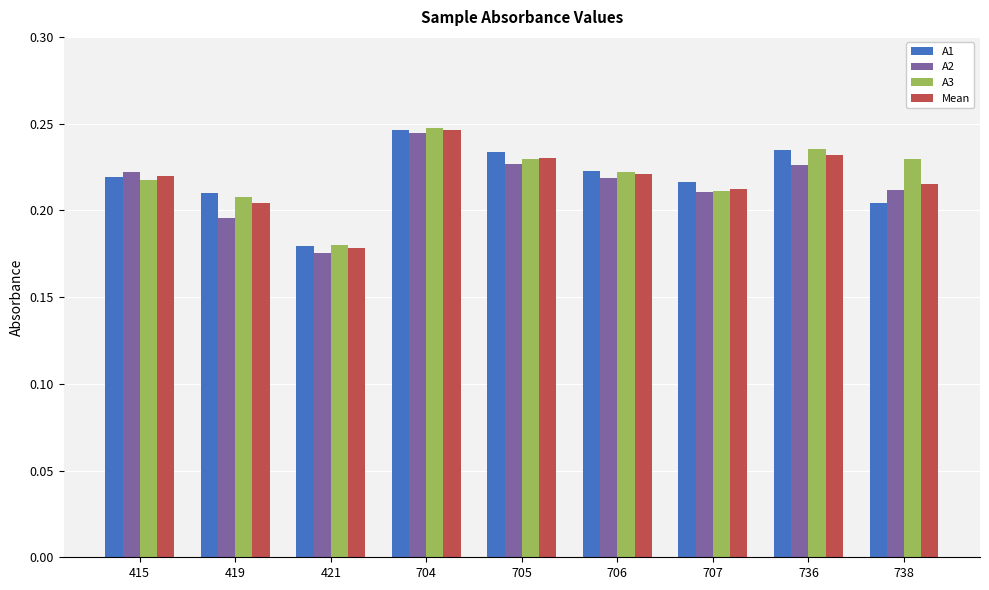

How many bars are there in each group?

4